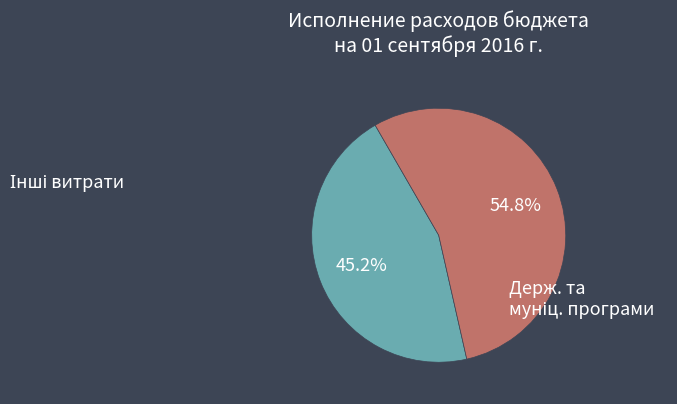

Does any single category account for the majority?

Yes